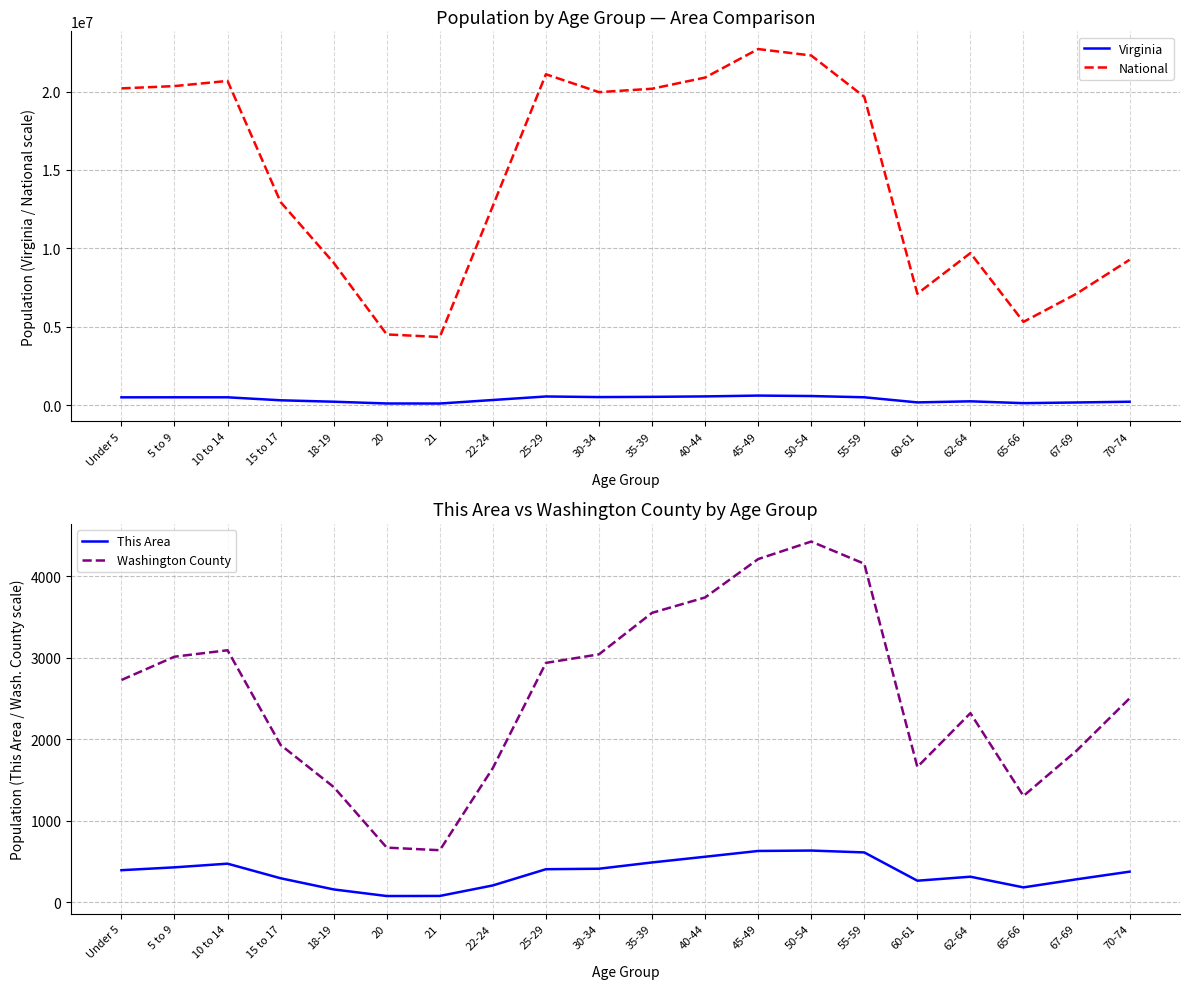

What is the difference between the highest and lowest values at 35-39?

20179156